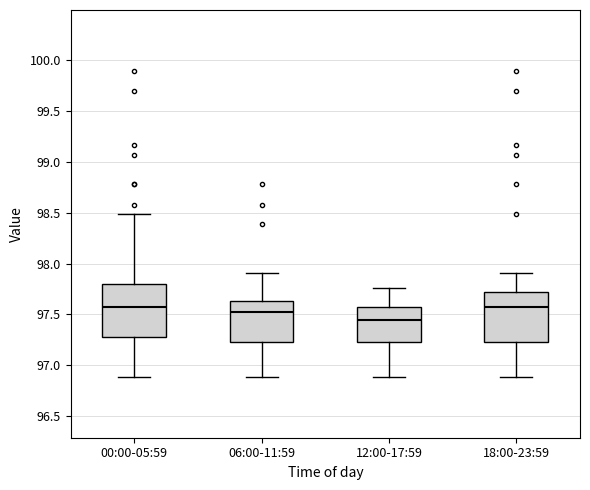

Where does the lower whisker of the box for 18:00-23:59 end on the y-axis? The values are not printed on the chart, so give them approximately, as read against the axis.

96.90